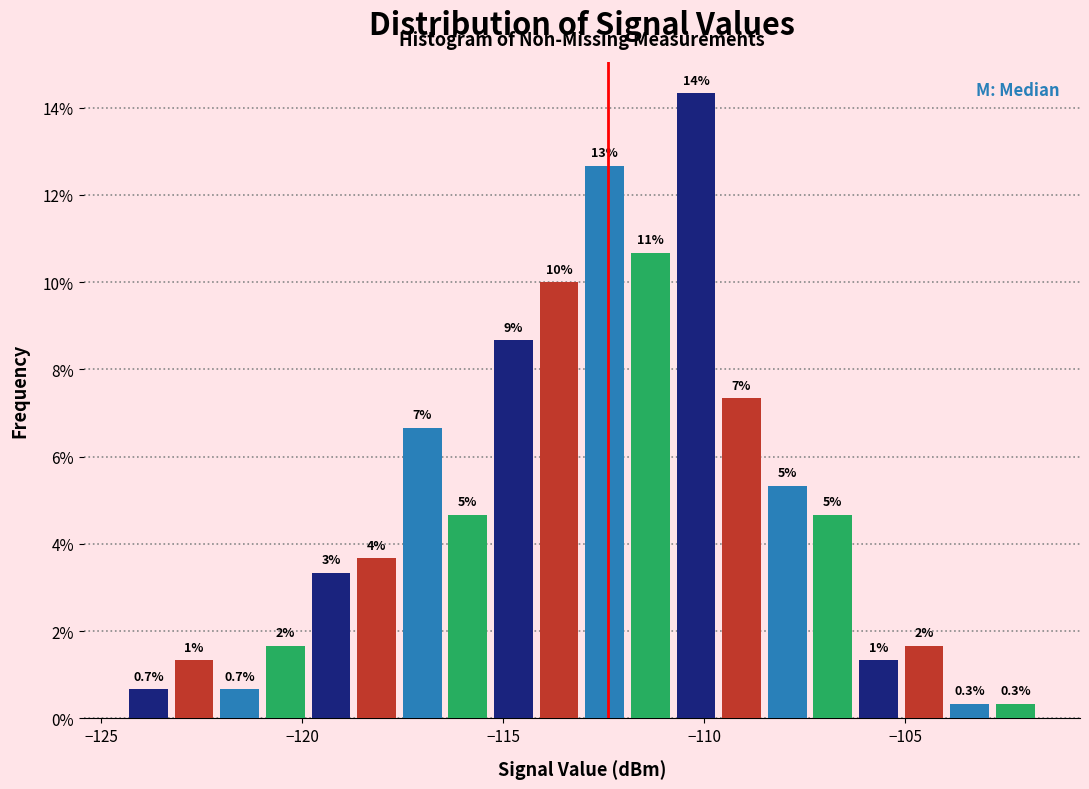

Around what value on the x-axis is the tallest bar? Give the approximate position of its centre, as read against the axis.

-110.0